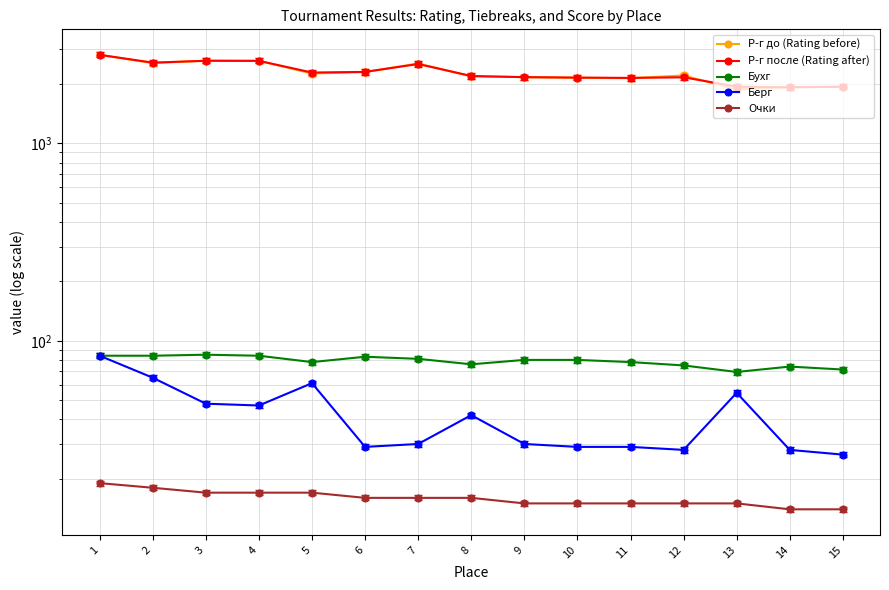

Which has a higher value, 3 or 5?

3